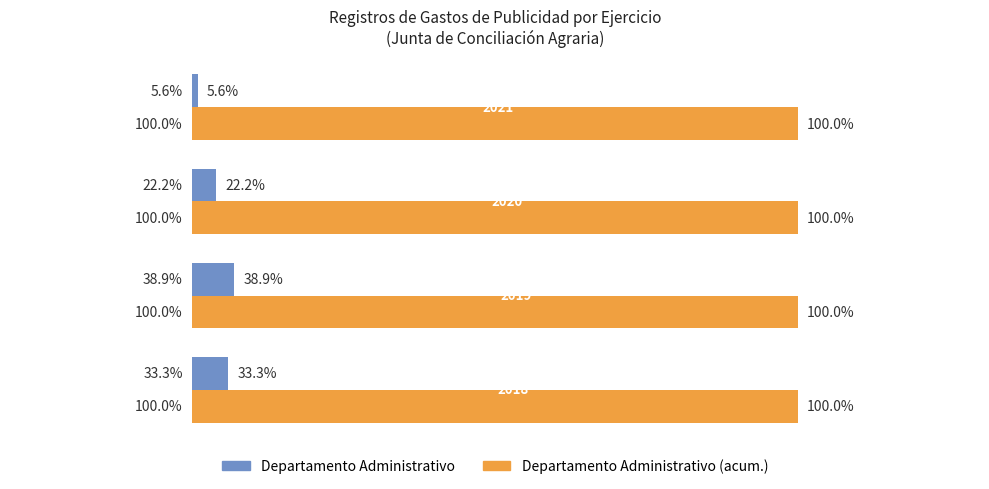

What are all the series names shown in the legend?

Departamento Administrativo, Departamento Administrativo (acum.)